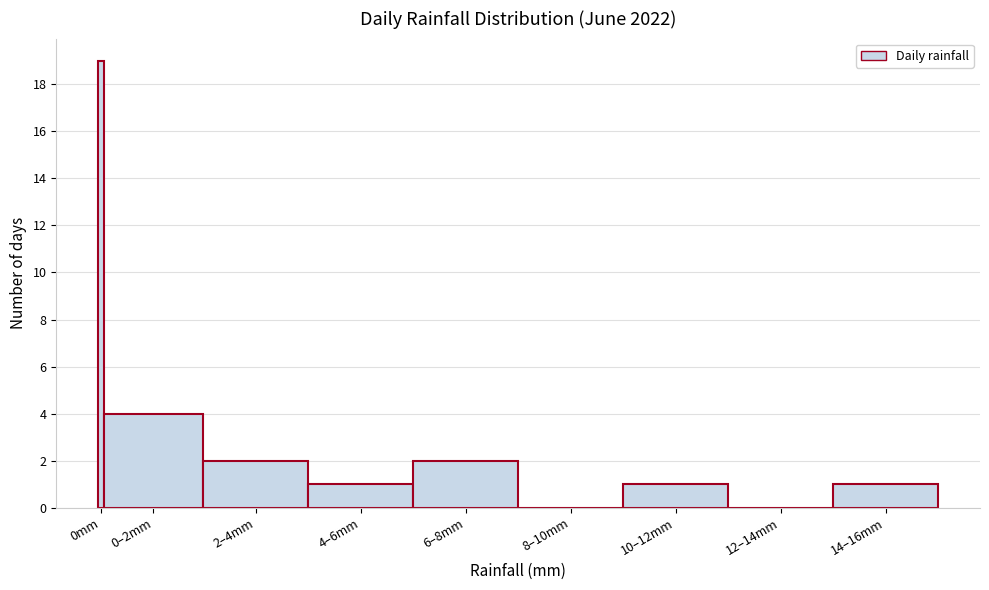

Reading left to right, what are all the values shown in this chart?

0mm=19	0–2mm=4	2–4mm=2	4–6mm=1	6–8mm=2	8–10mm=0	10–12mm=1	12–14mm=0	14–16mm=1